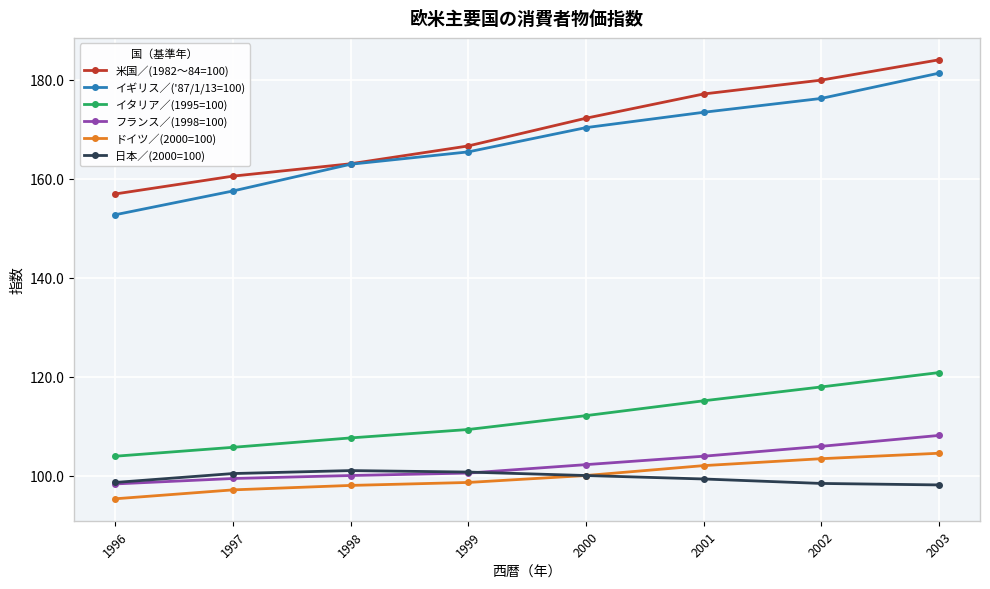

What is the value of the イタリア／(1995=100) point at the 7th from the left?

117.9